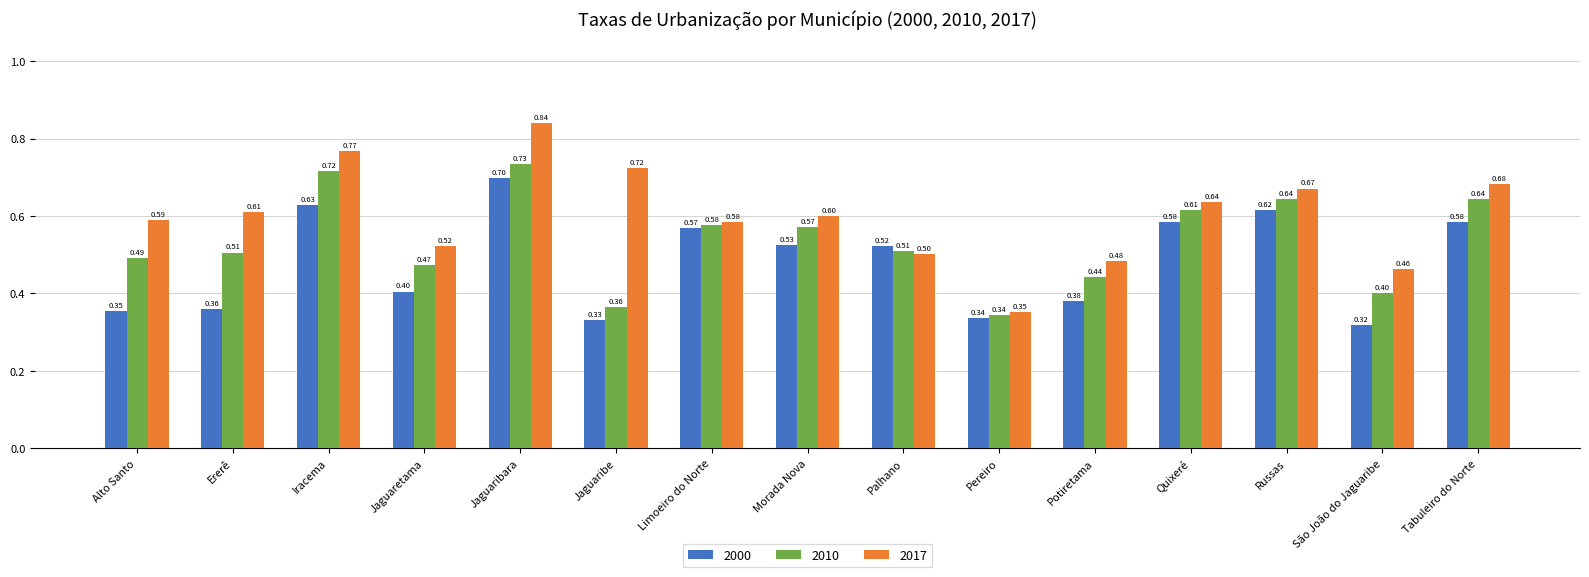

At Iracema, list the series in order from smallest to largest.

2000, 2010, 2017